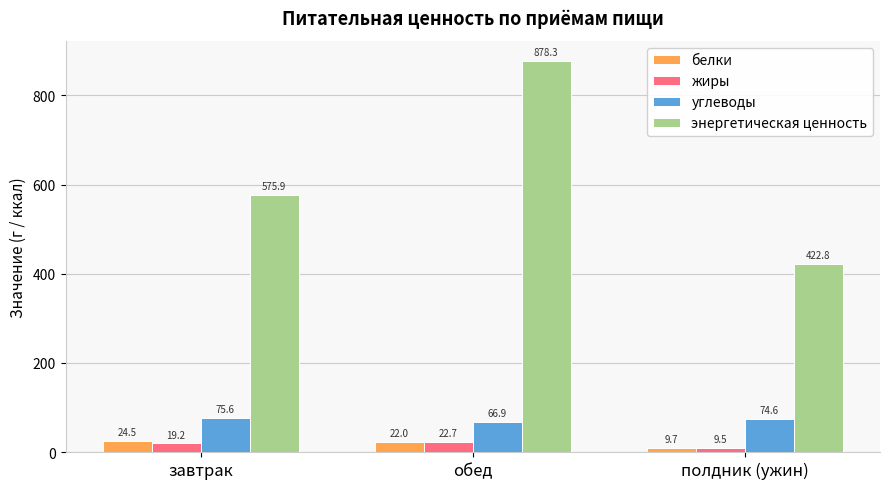

What is the difference between the highest and lowest values at завтрак?

556.7